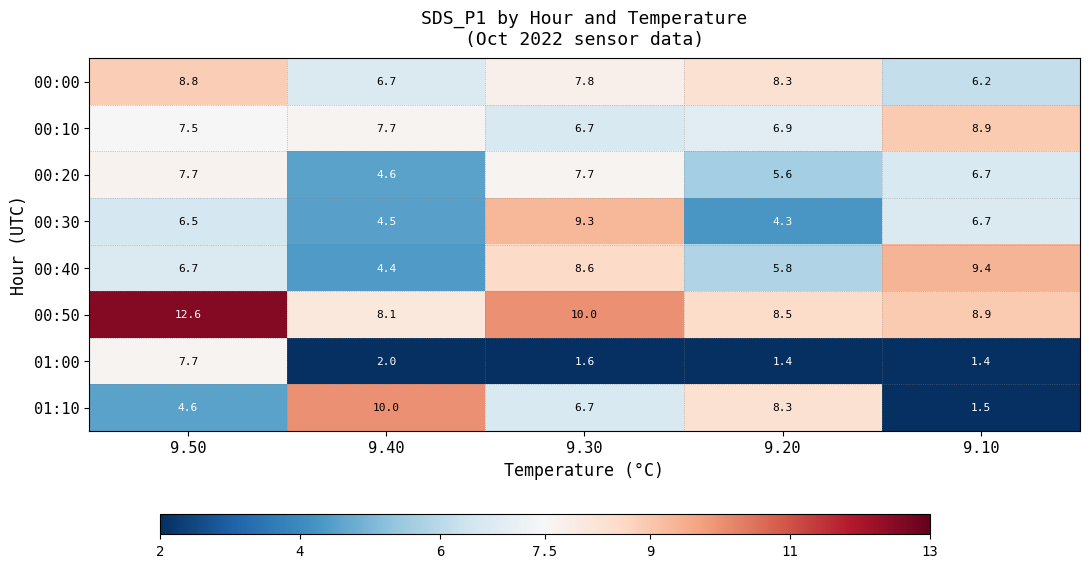

Which series has the largest total across all categories?

00:50